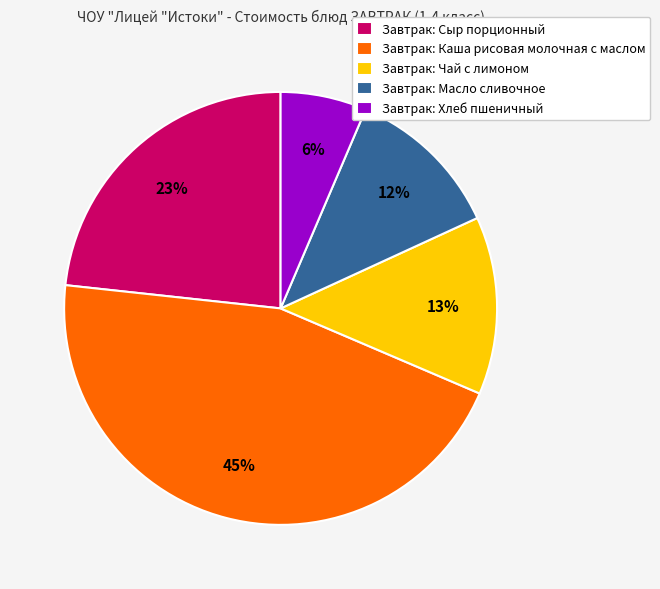

Does Завтрак: Сыр порционный account for over 50% of the chart?

No